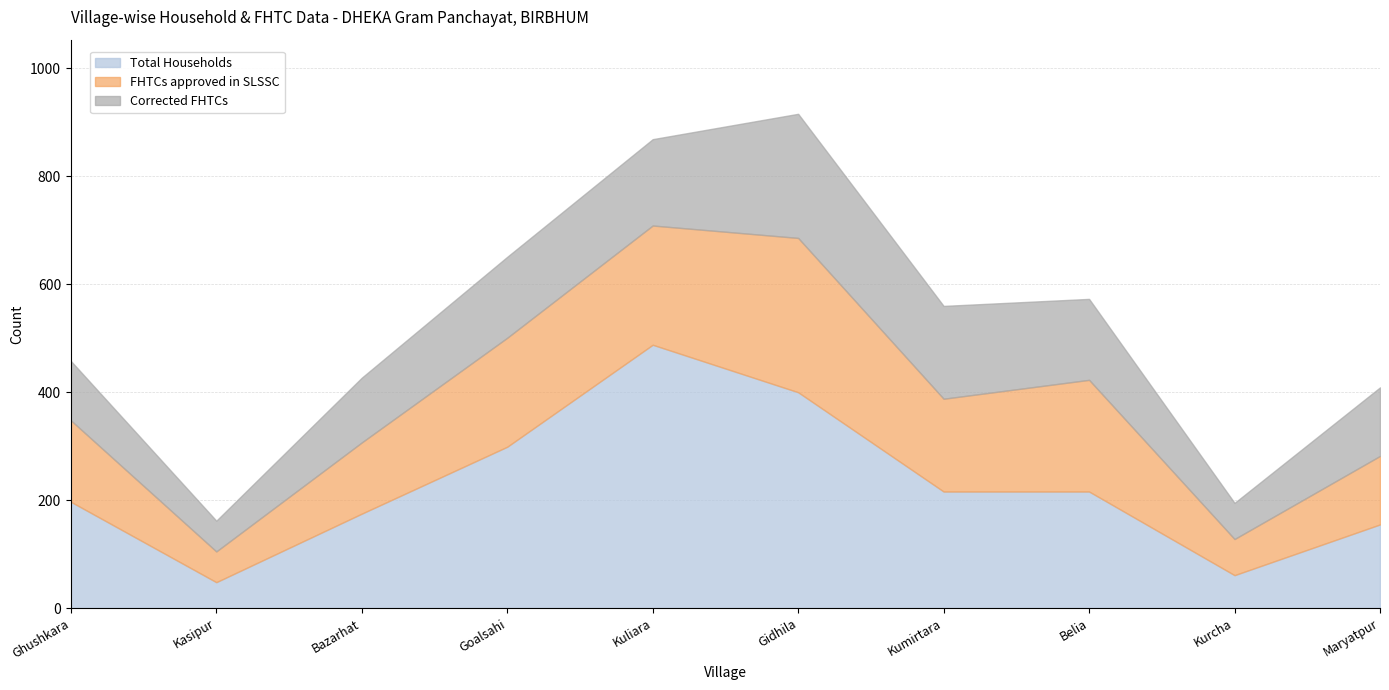

What is the average value of the FHTCs approved in SLSSC series?

162